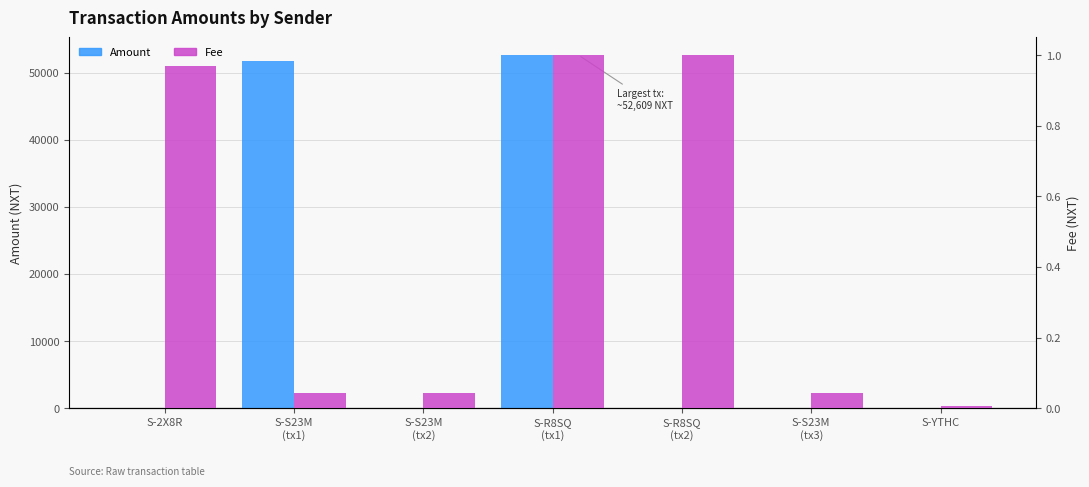

At which category is the sum across all series the highest?

S-R8SQ
(tx1)